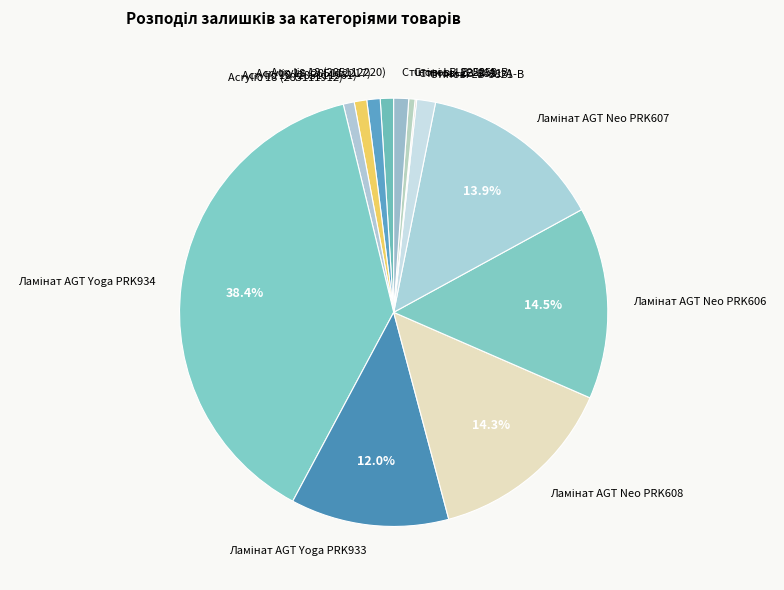

Is there any slice that represents more than half of the pie?

No